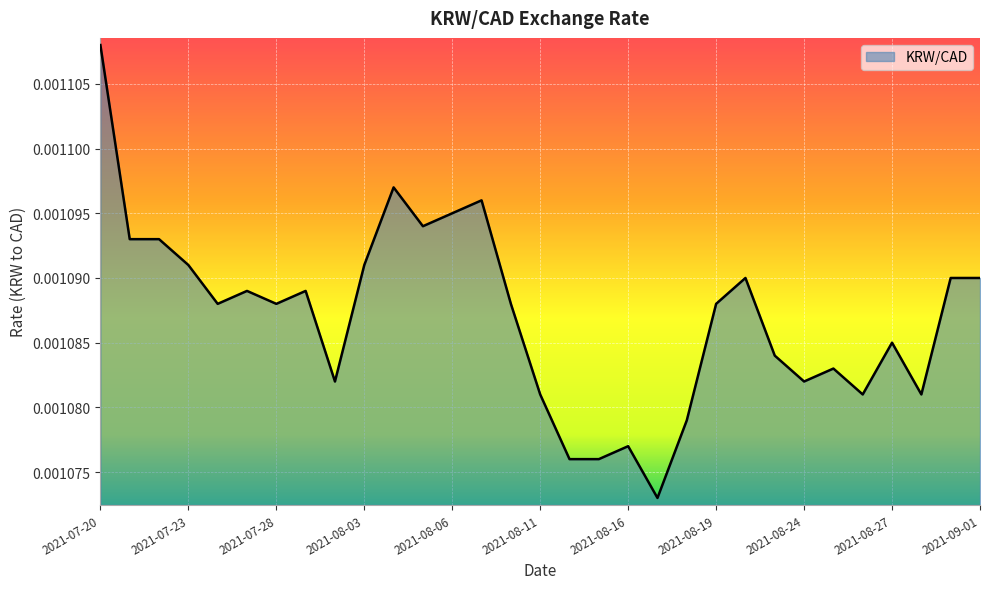

Is this an area chart (filled region under the line)?

Yes